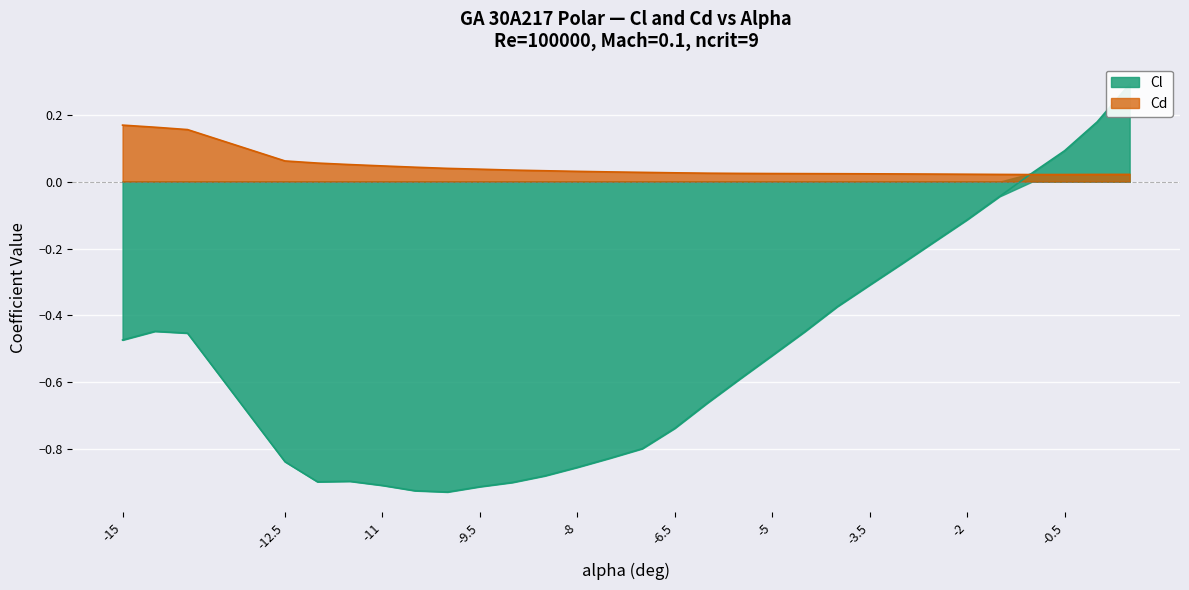

How many intersections are there between Cd and Cl?

1